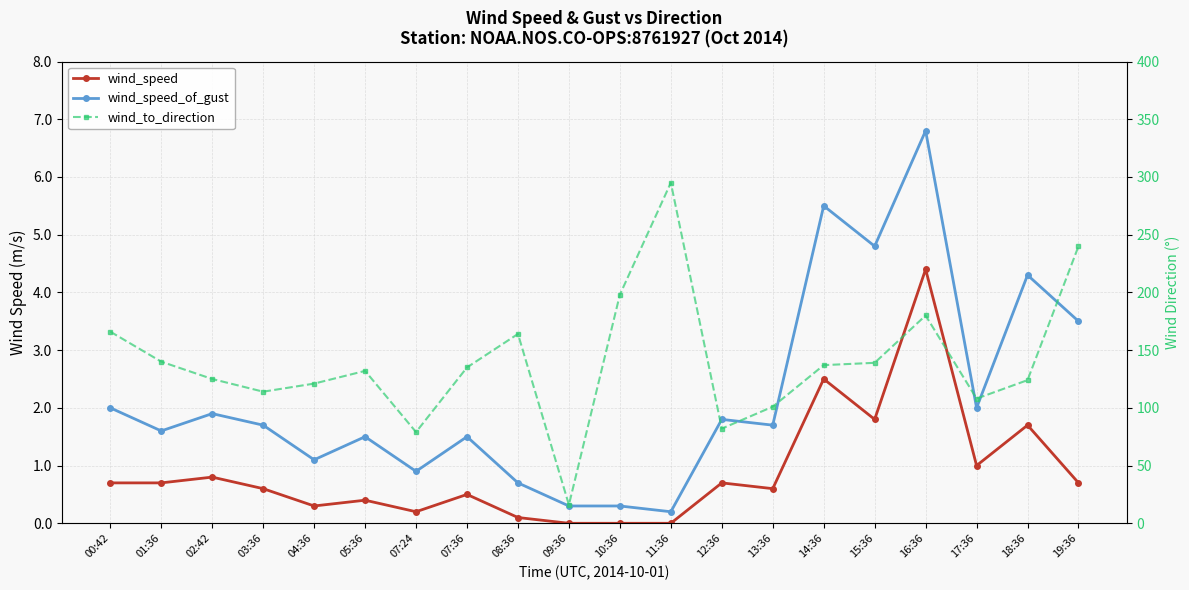

What is the value of the wind_speed_of_gust point at the 4th from the left?

1.7